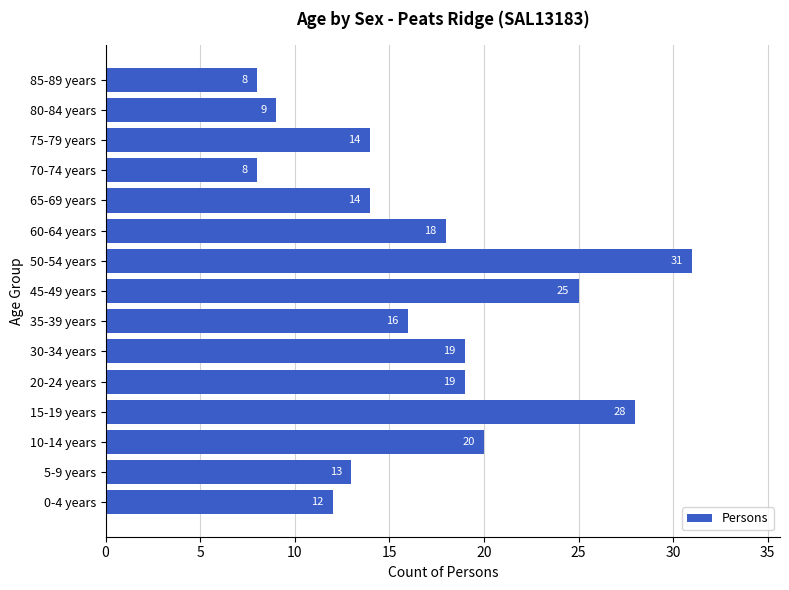

Which has a higher value, 85-89 years or 65-69 years?

65-69 years